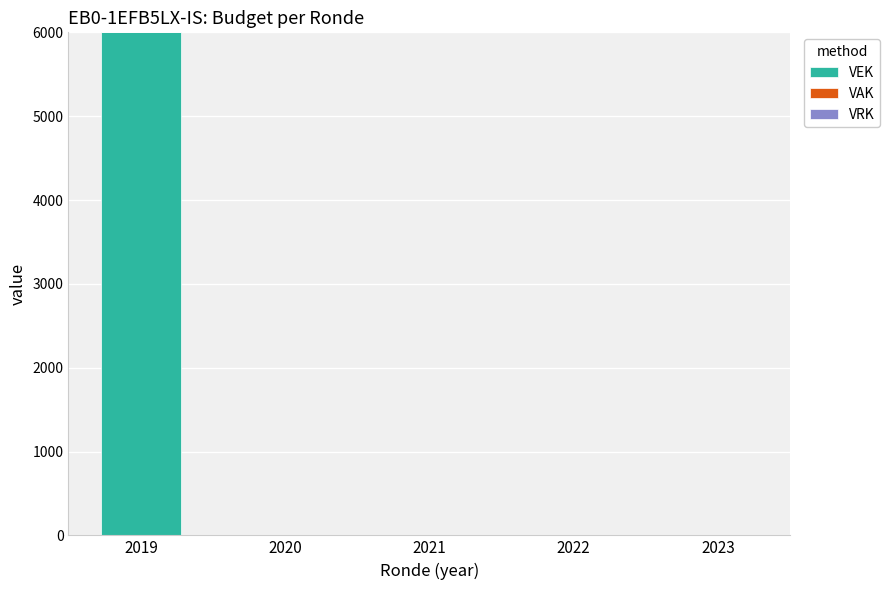

True or false: the data shows 0 at 2020.

True